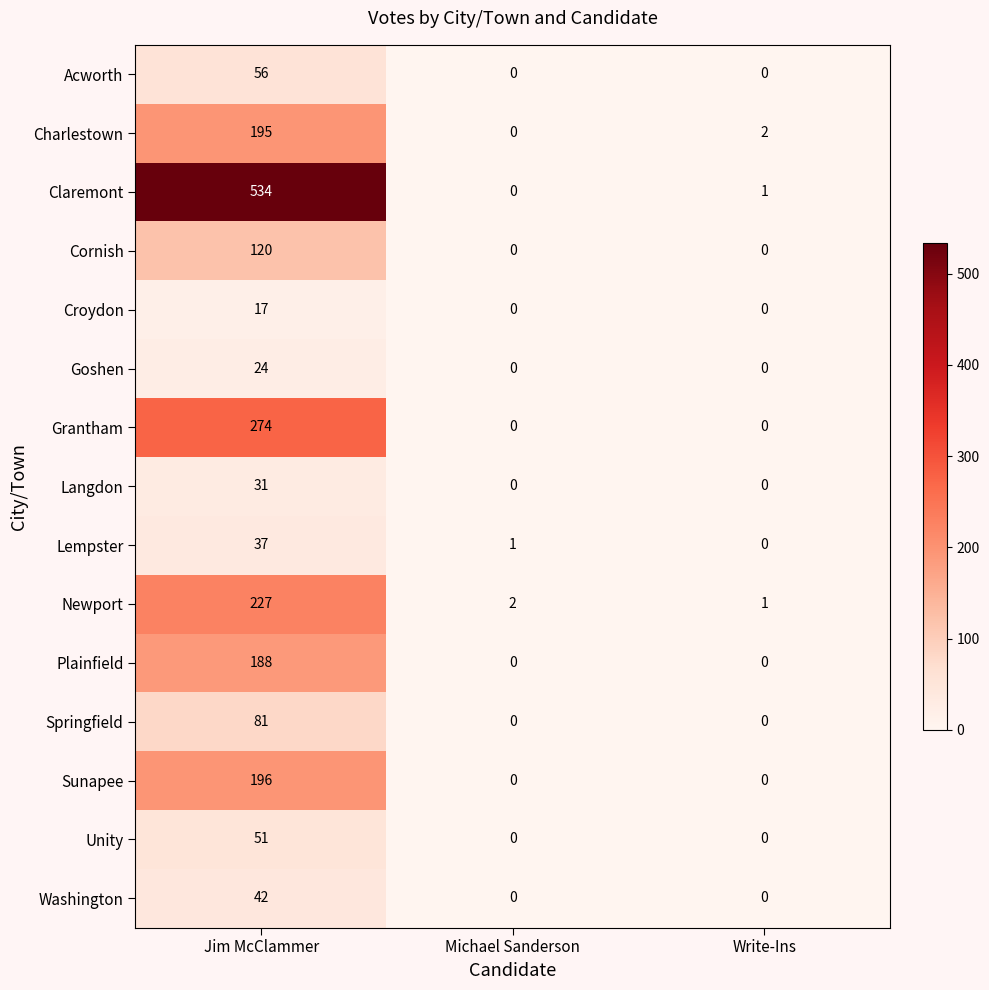

How many distinct data groups are displayed?

15